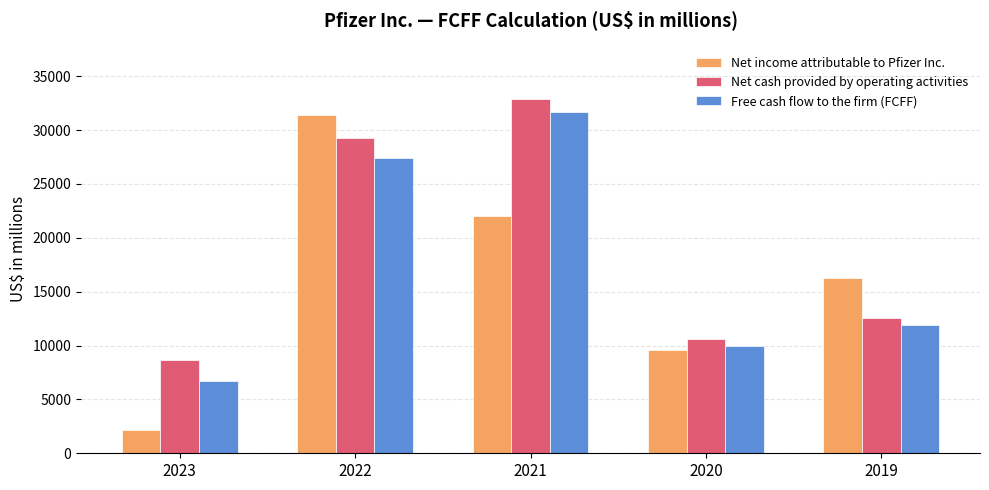

Is it true that Free cash flow to the firm (FCFF) equals 39057 at 2022?

False